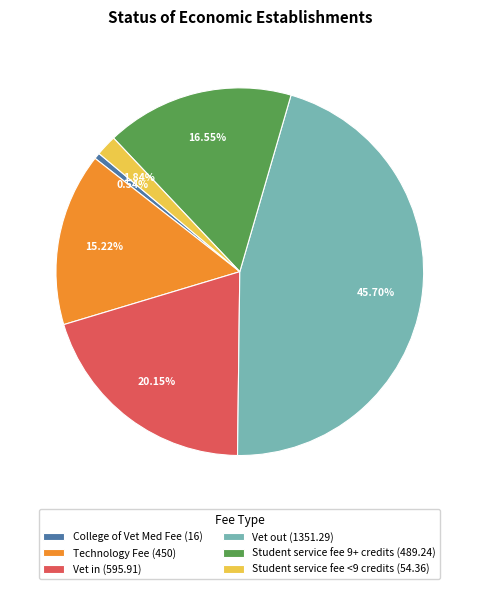

To the nearest percent, what is the difference between the Student service fee <9 credits and College of Vet Med Fee slice percentages?

1%